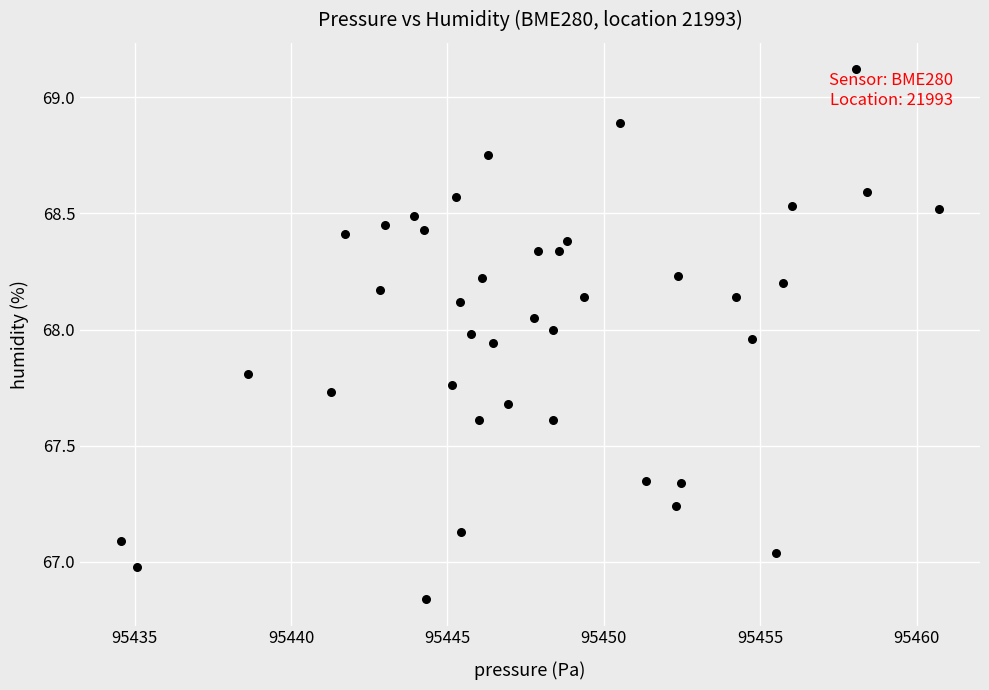

What is the range of Y values (max minus min)?

2.3